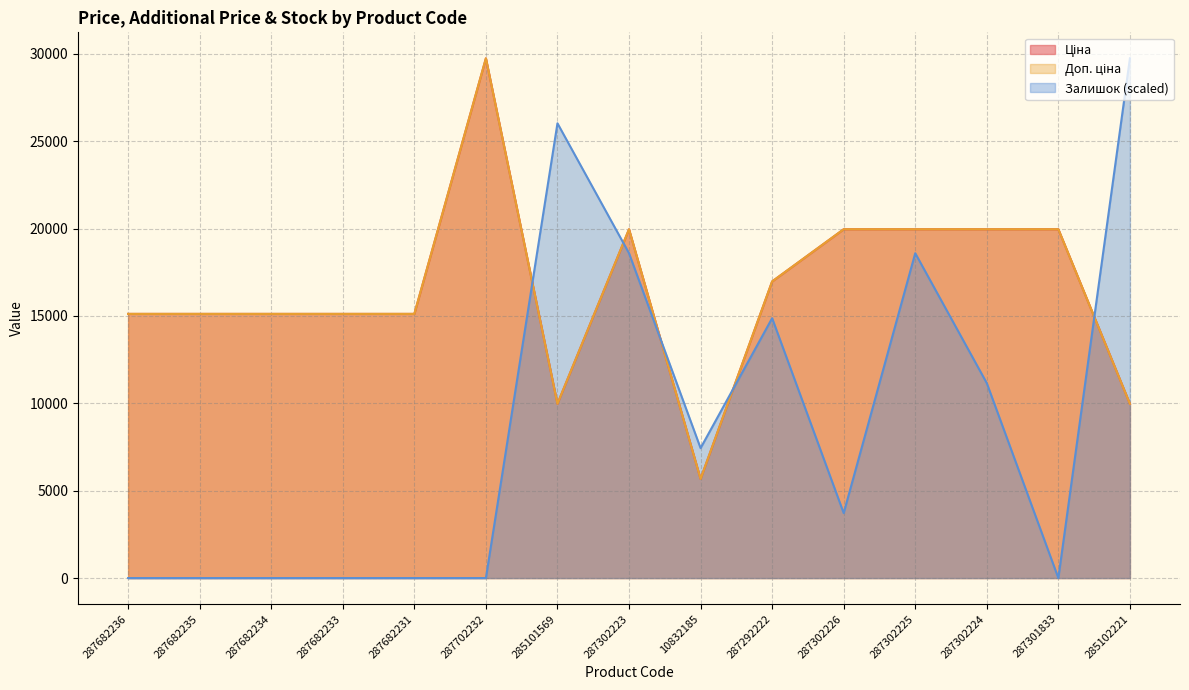

What value does the Доп. ціна series have at 285101569?

9975.0